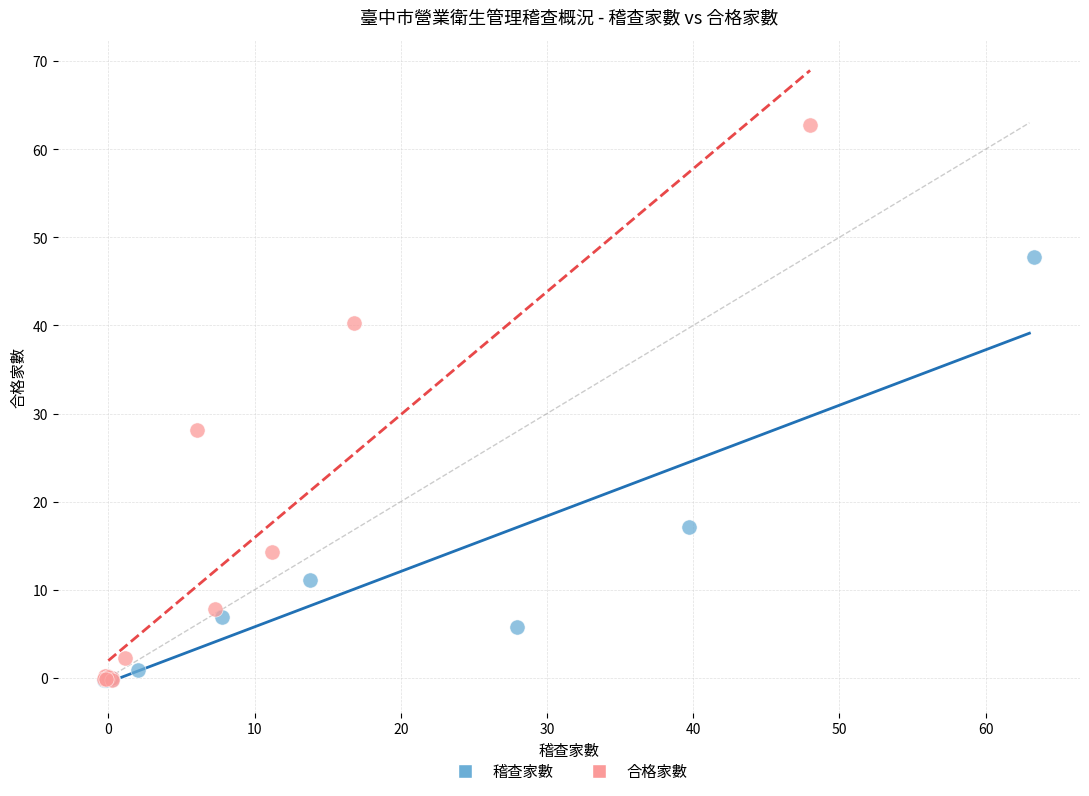

Which series reaches the maximum Y coordinate?

合格家數